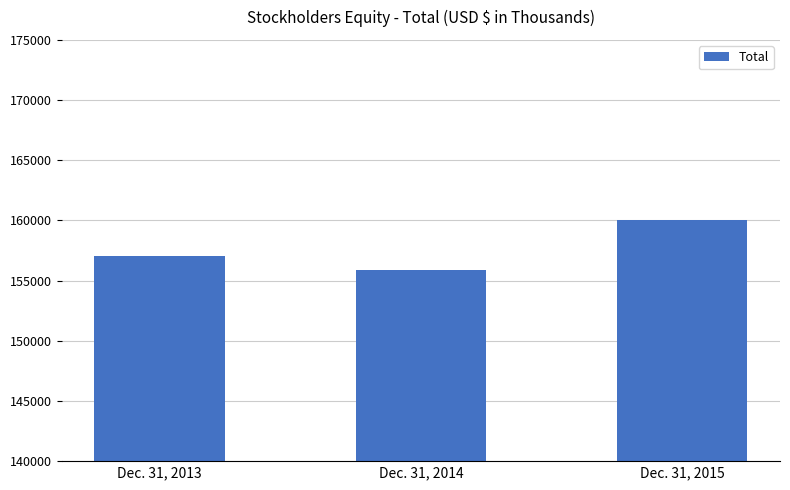

What is the value of the 1st bar from the left?

157062